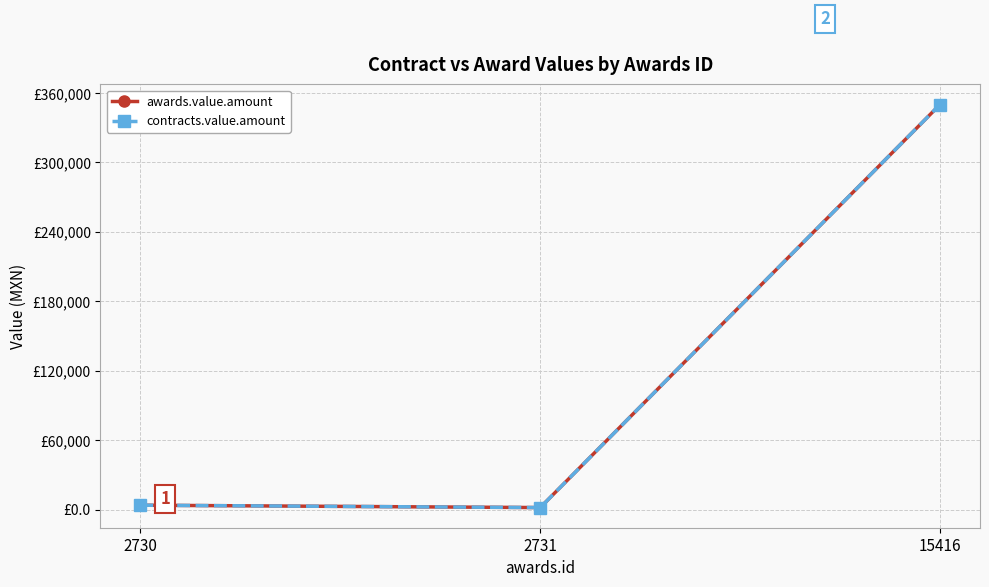

Between 2730 and 15416, which series saw the biggest shift?

awards.value.amount